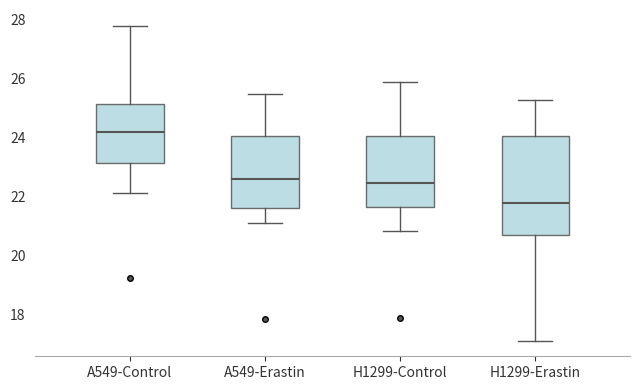

Which box is the tallest, from its lower edge to its upper edge?

H1299-Erastin